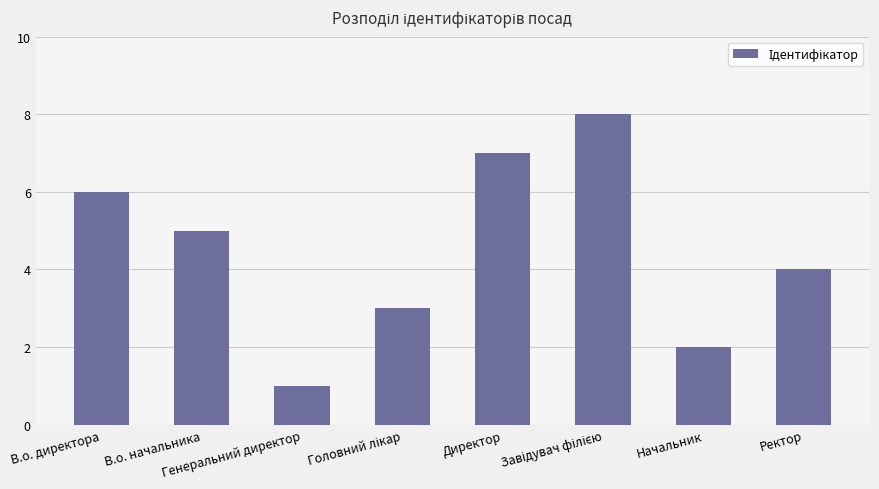

The chart shows a value of 2 at Начальник. True or false?

True